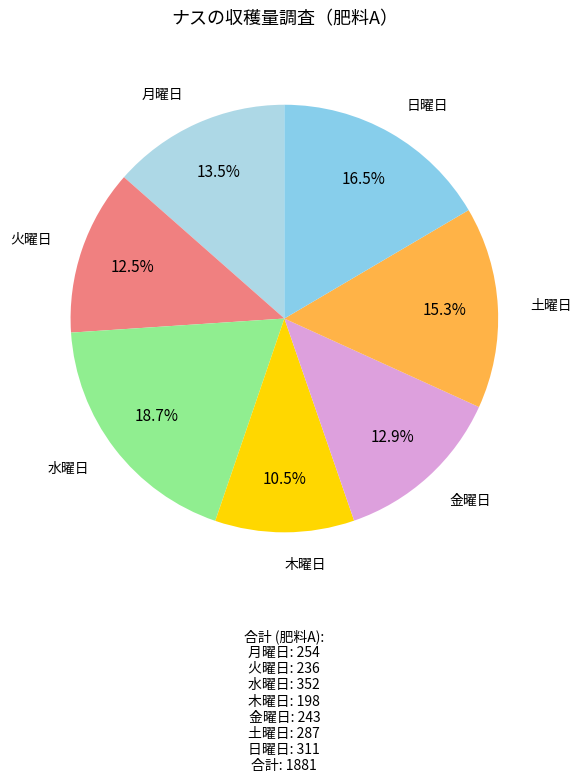

Is there a majority slice in this chart?

No